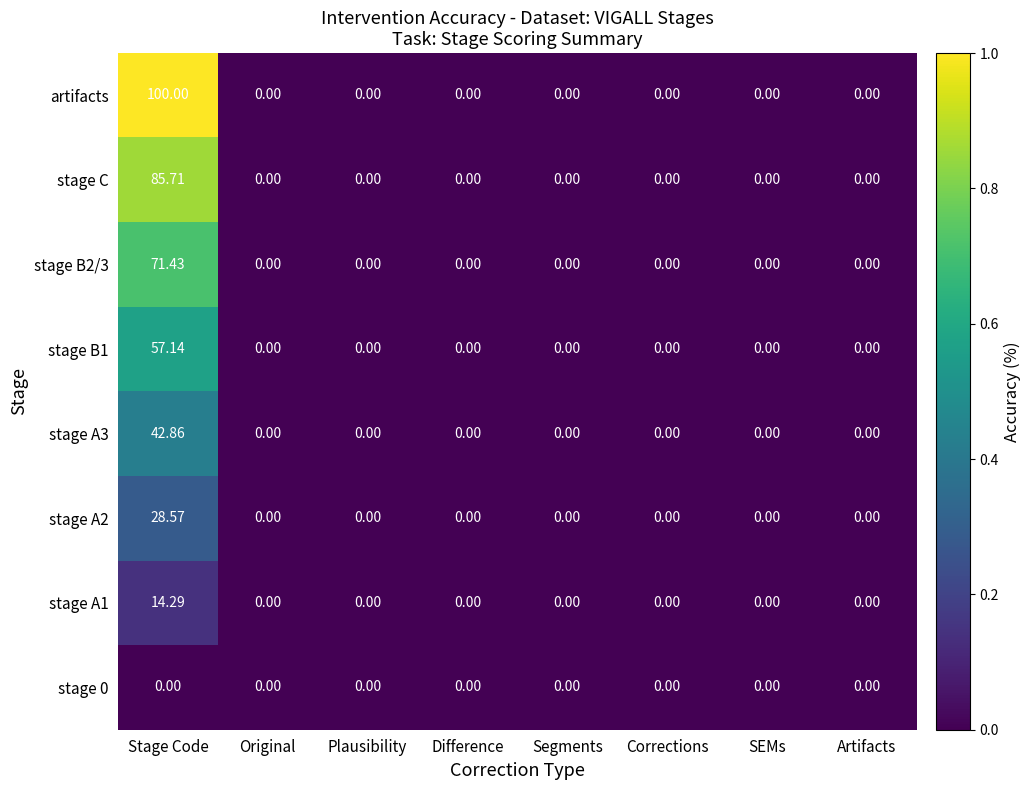

Which series has the widest spread of values?

artifacts